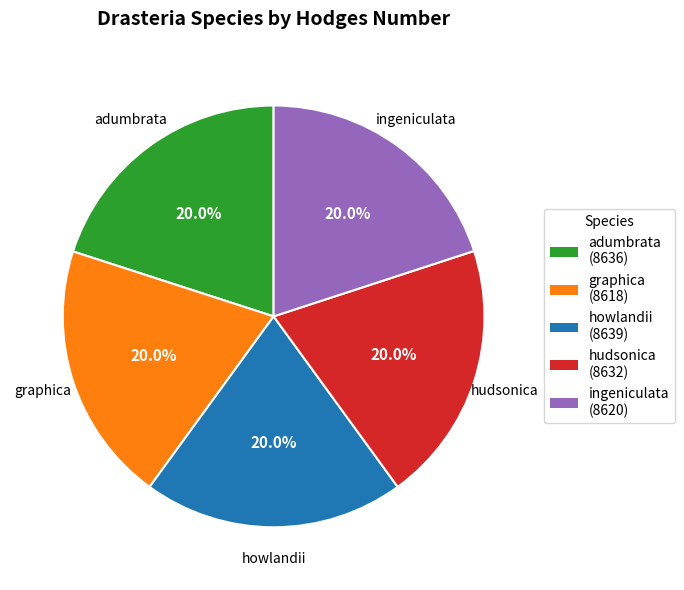

Approximately how many times larger is the value at graphica compared to hudsonica?

1.0